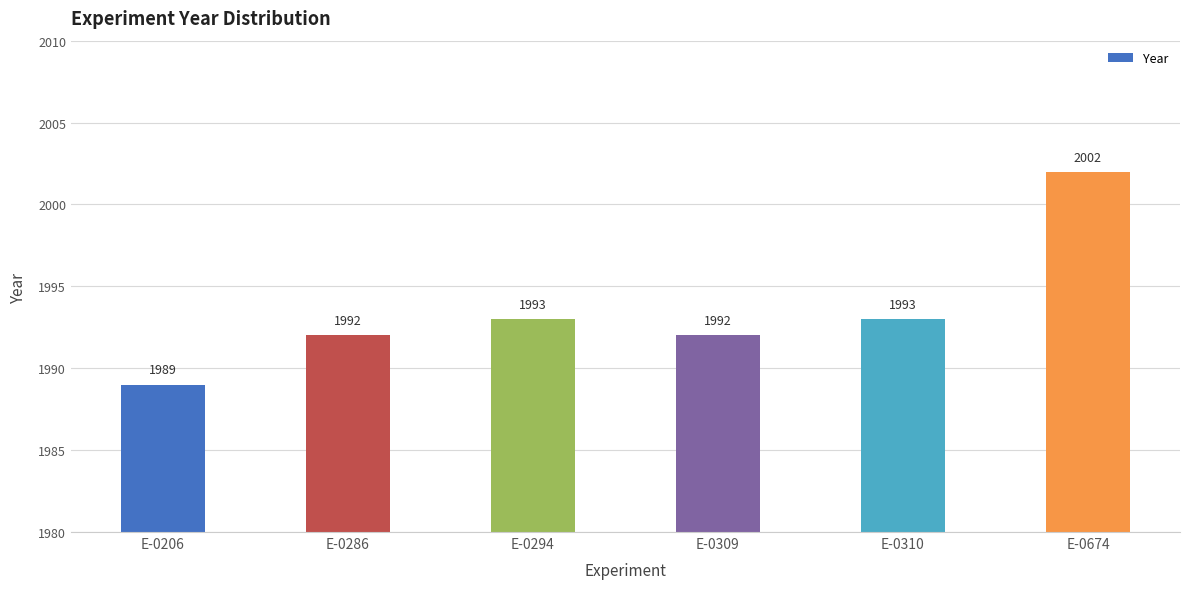

Are the bars grouped side by side (vs. stacked)?

No